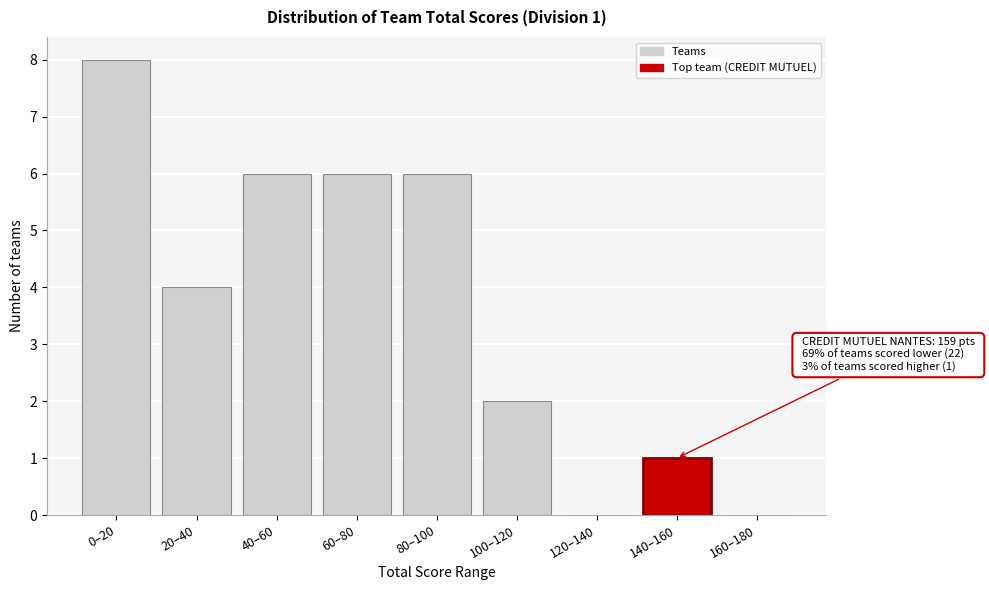

Reading left to right, extract all data points from this chart.

0–20=8	20–40=4	40–60=6	60–80=6	80–100=6	100–120=2	120–140=0	140–160=1	160–180=0